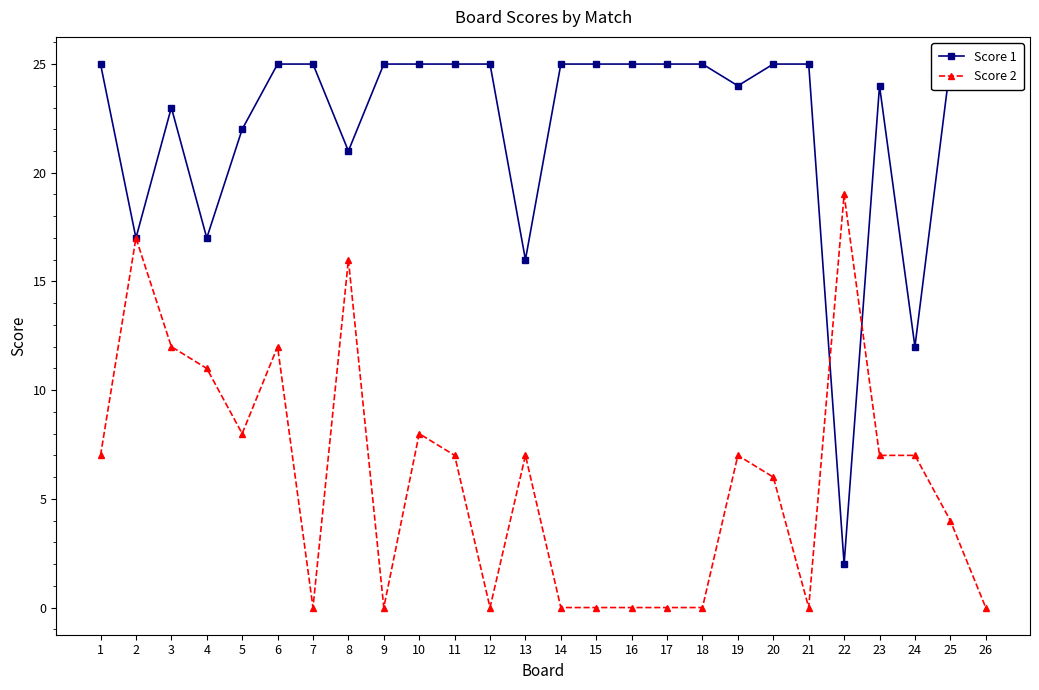

True or false: Score 2 has a value of 6 at 20.

True